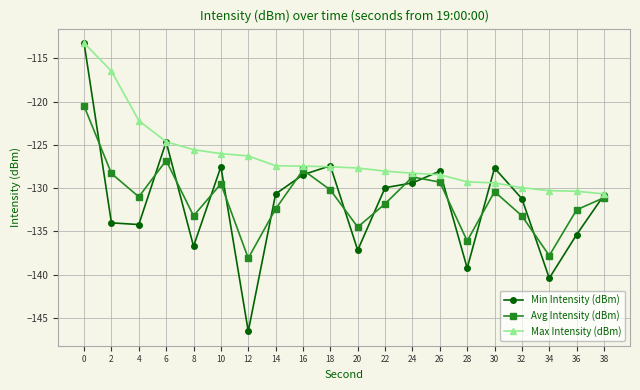

Is it true that Min Intensity (dBm) equals -130.8 at 38?

True